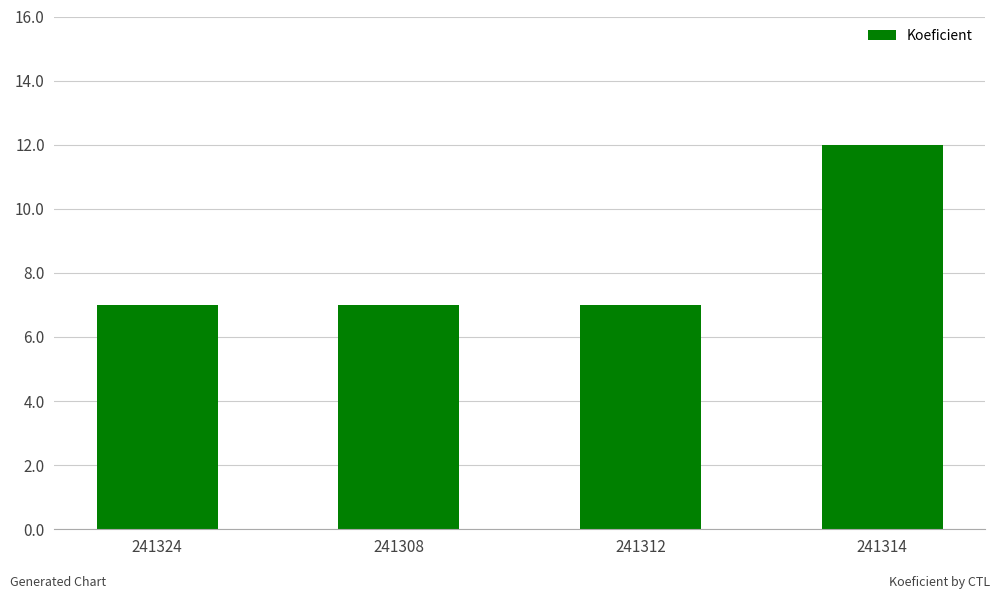

Which category has the highest value across all series?

241314